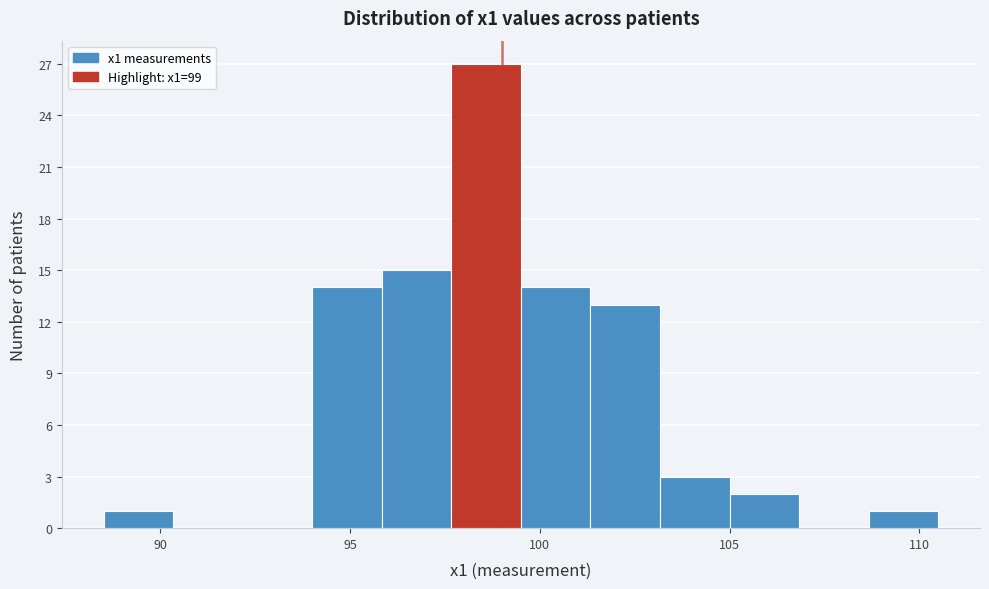

Read against the x-axis, roughly where is the centre of the tallest bar?

98.5